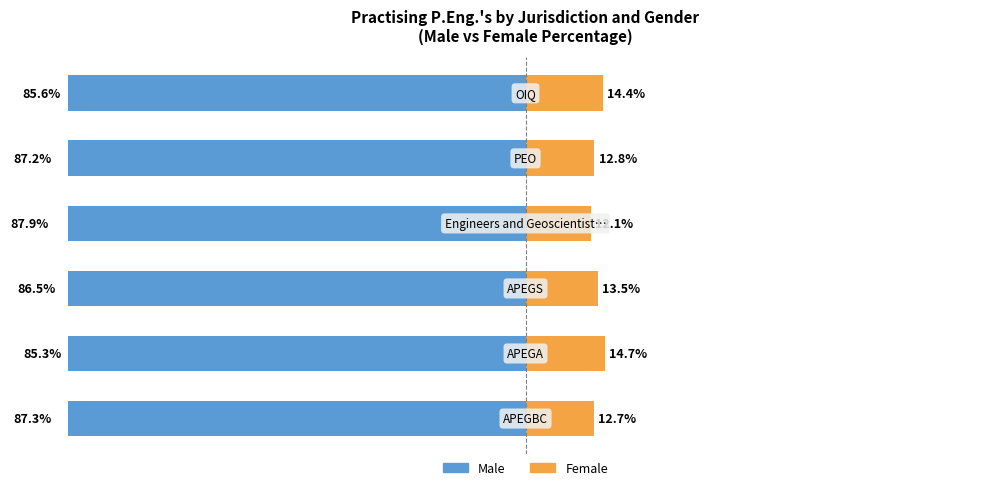

Read the Male value at 3.

-87.9